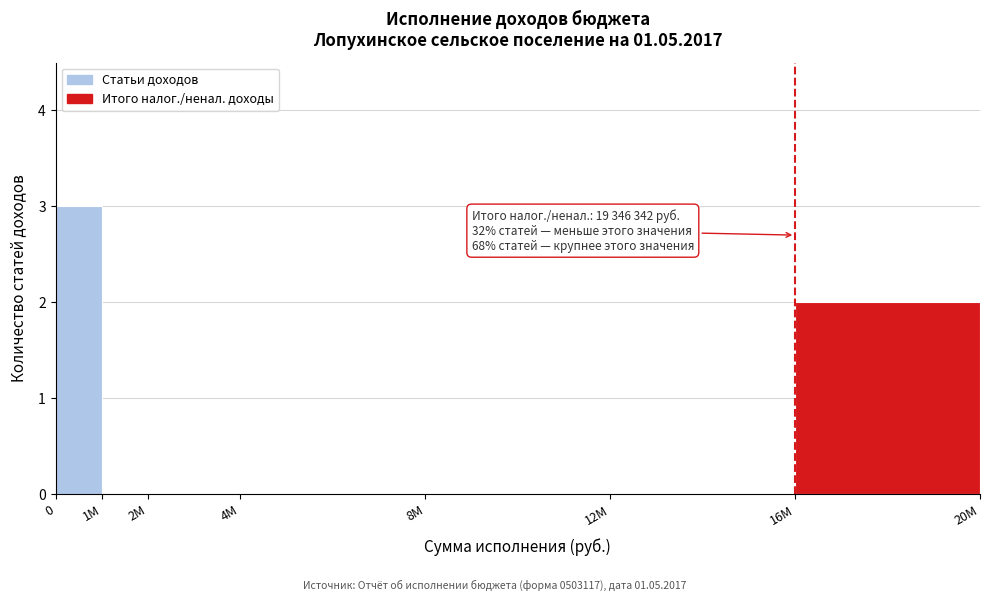

Reading left to right, what are all the values shown in this chart?

0=3	1M=0	2M=0	4M=0	8M=0	12M=0	16M=2